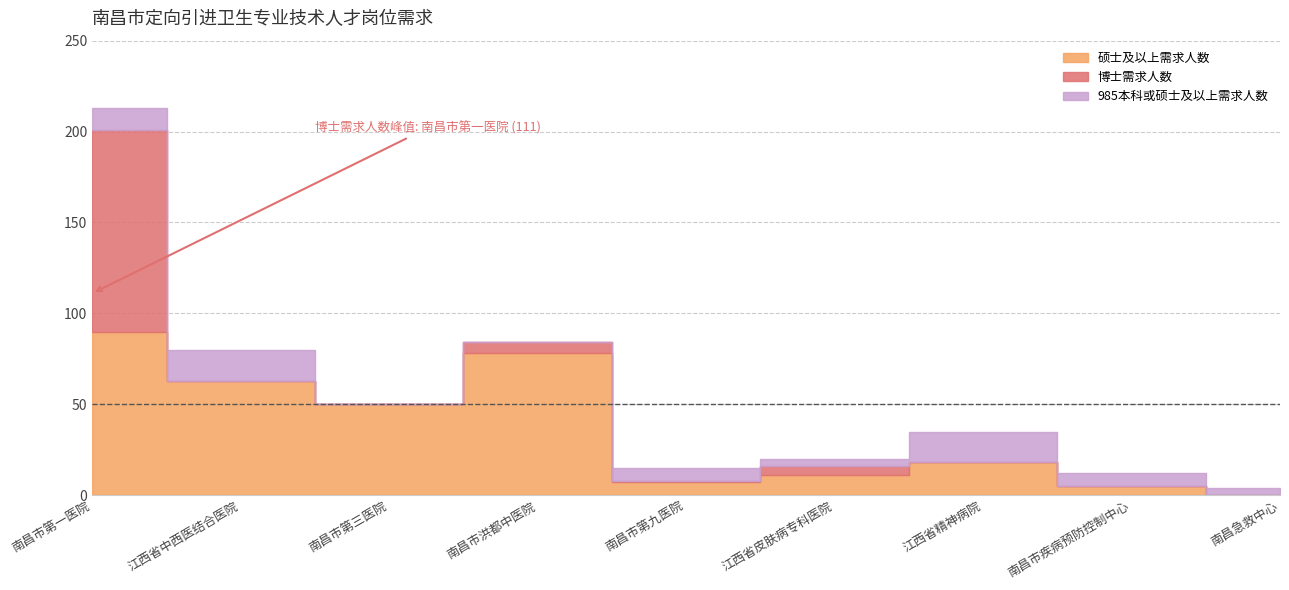

Where is the first local maximum for 硕士及以上需求人数?

南昌市洪都中医院